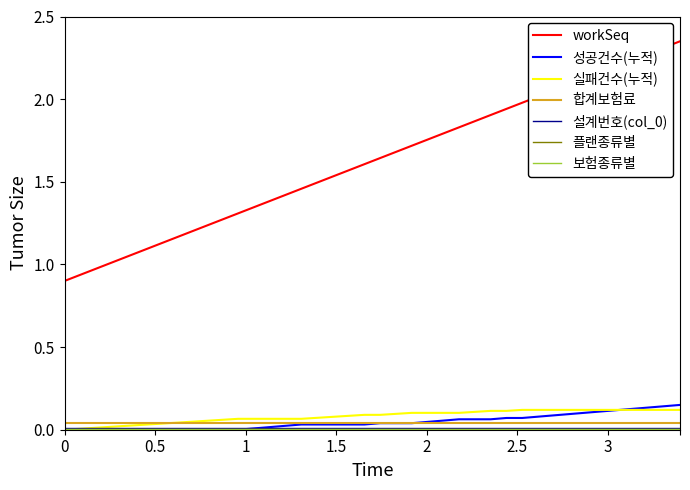

Which series has the largest total across all categories?

workSeq